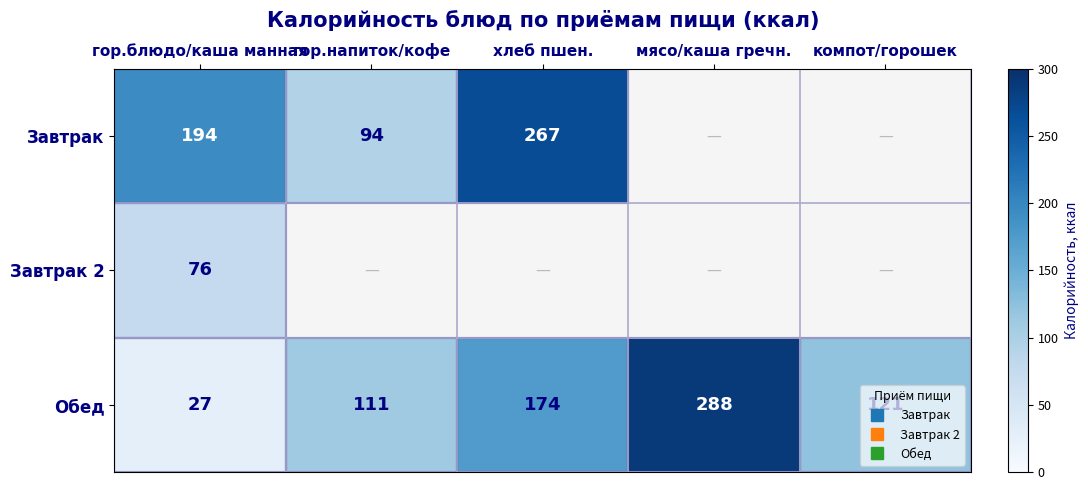

What is the minimum value shown in the chart?

27.0